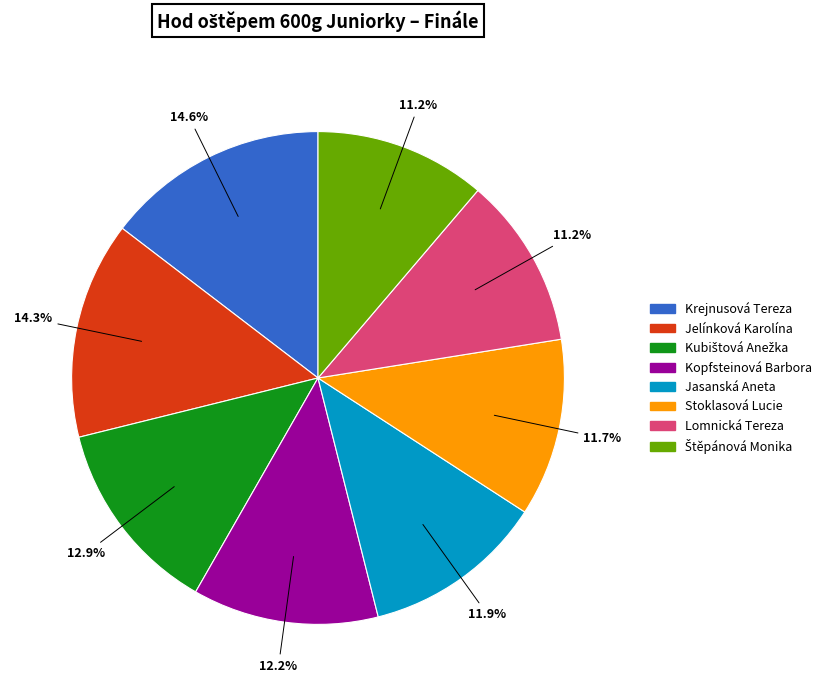

How many slices are in this pie chart?

8